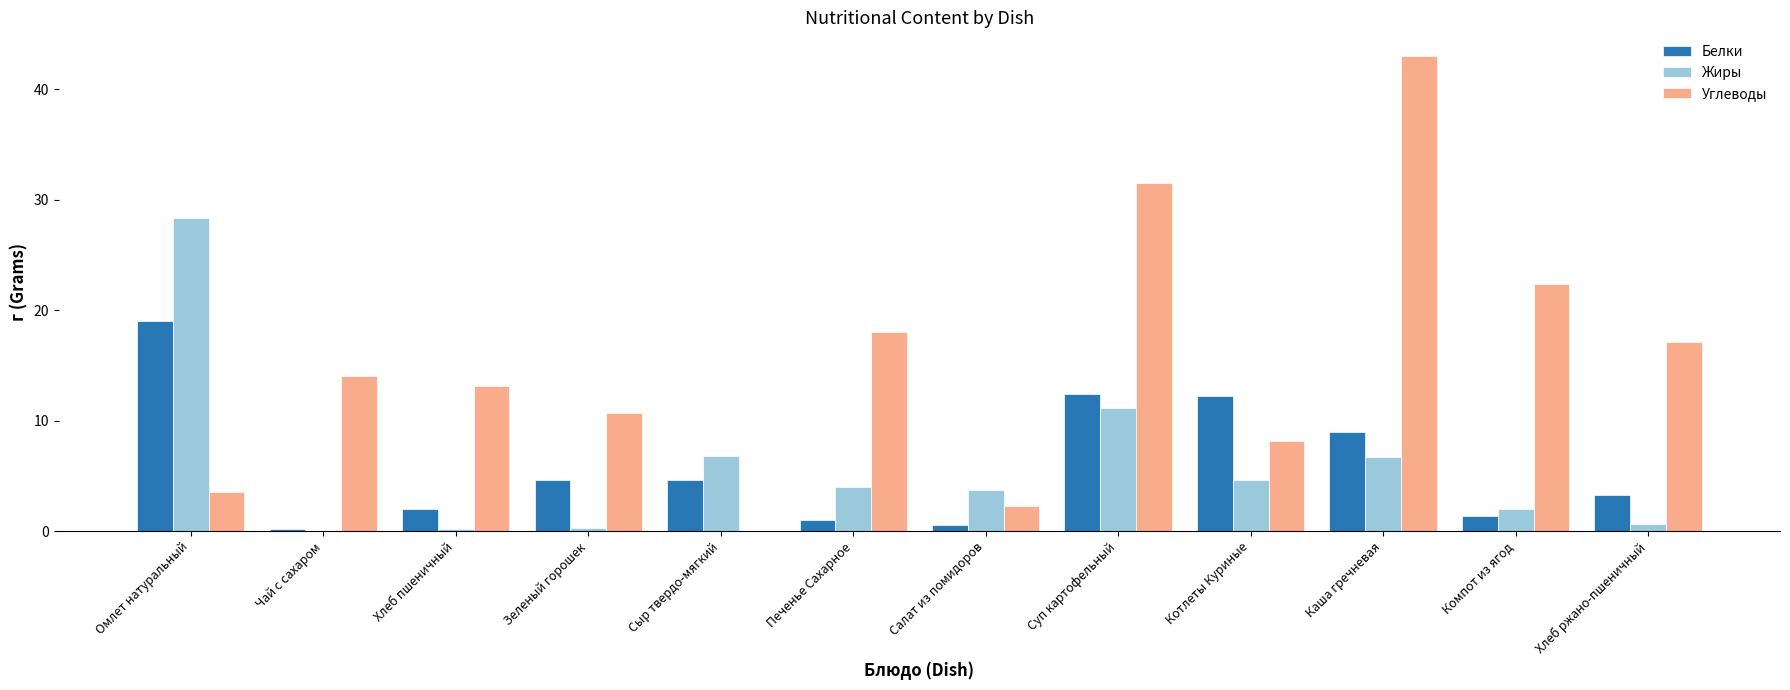

Which series changed the most between Хлеб пшеничный and Котлеты Куриные?

Белки